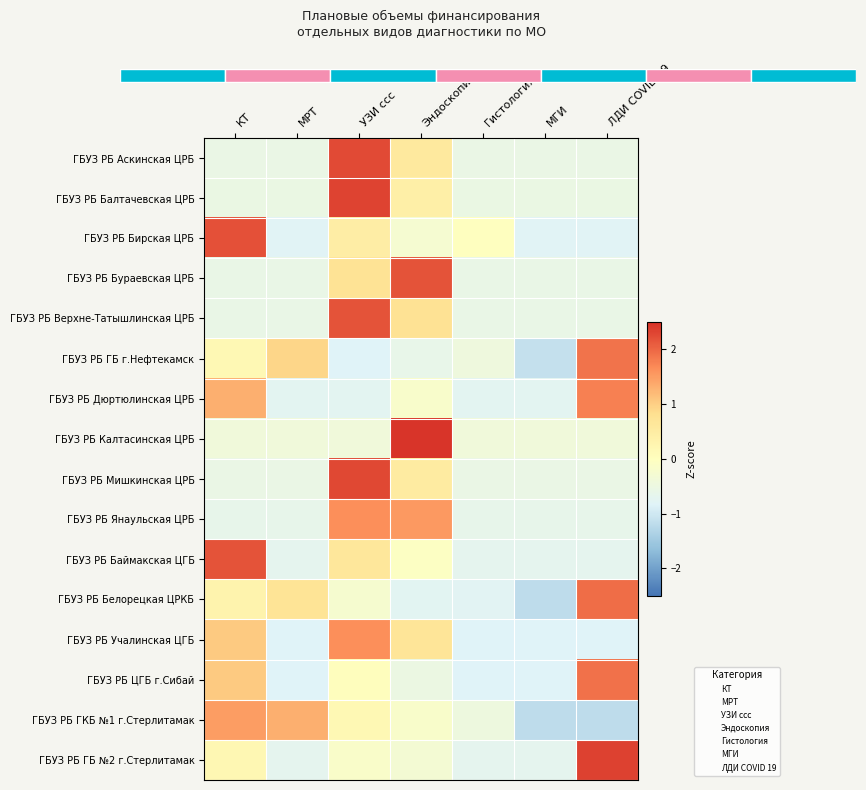

Which series changed the most between МРТ and МГИ?

ГБУЗ РБ ГКБ №1 г.Стерлитамак